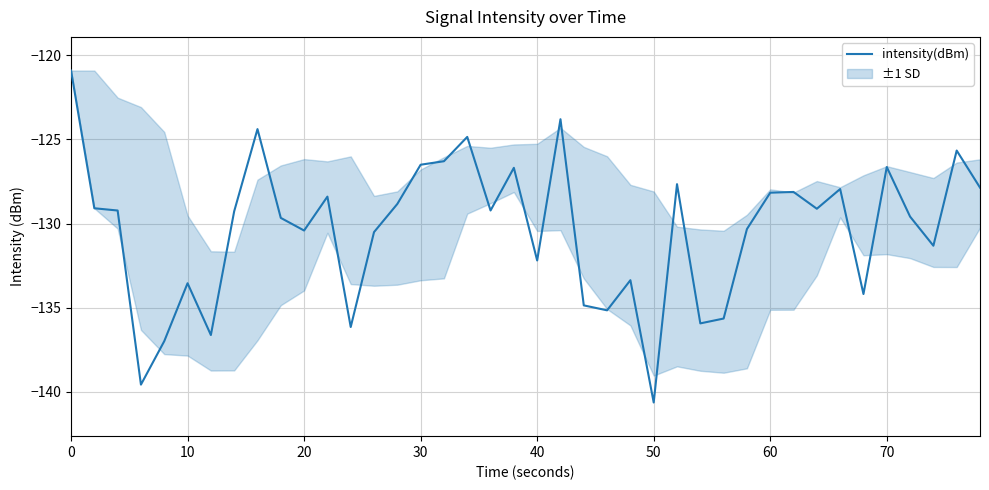

What is the smallest value displayed?

-140.6